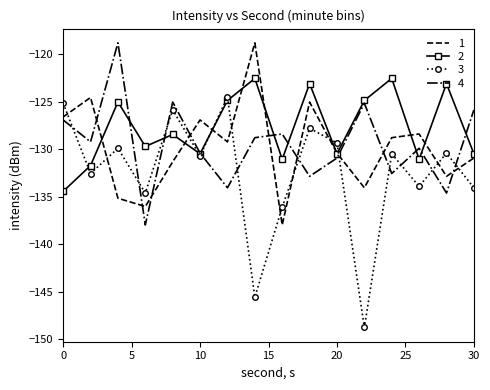

What is the maximum value shown in the chart?

-118.8